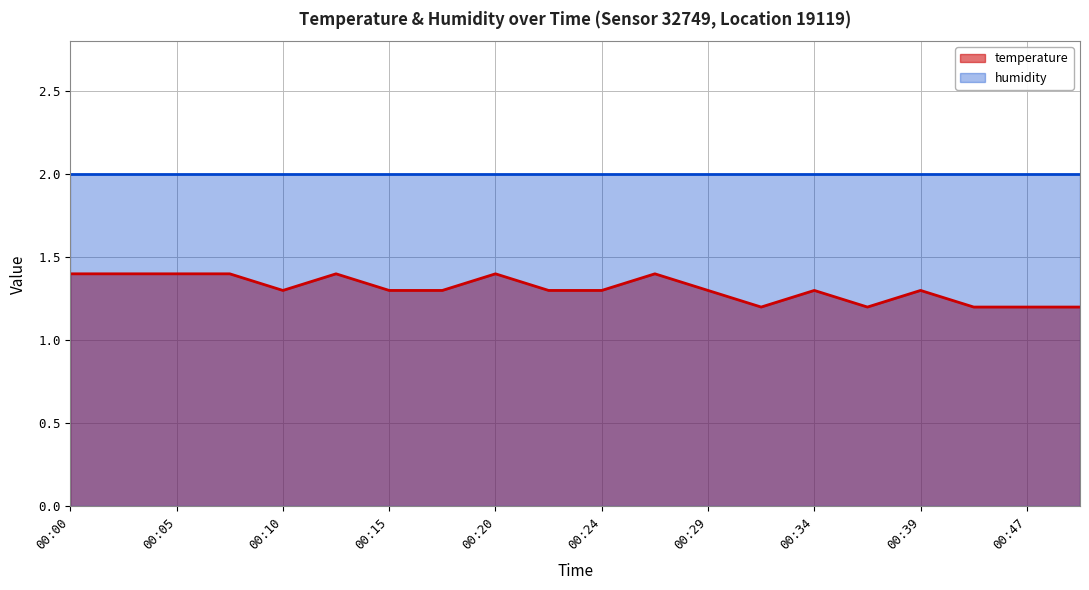

Which series has the largest total across all categories?

humidity (line)